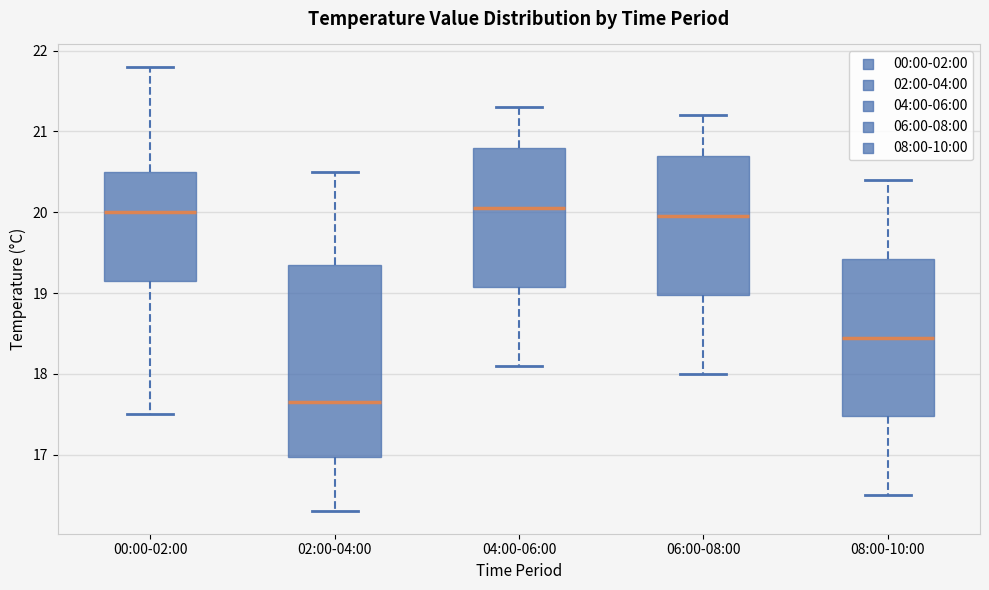

Reading left to right, read every box against the y-axis: the position of its median line, the range the box covers, and the ends of its whiskers. The values are not printed on the chart, so give them approximately, as read against the axis.

00:00-02:00: median 20.0, box 19.2 to 20.5, whiskers 17.5 to 21.8
02:00-04:00: median 17.7, box 17.0 to 19.4, whiskers 16.3 to 20.5
04:00-06:00: median 20.1, box 19.1 to 20.8, whiskers 18.1 to 21.3
06:00-08:00: median 20.0, box 19.0 to 20.7, whiskers 18.0 to 21.2
08:00-10:00: median 18.5, box 17.5 to 19.4, whiskers 16.5 to 20.4